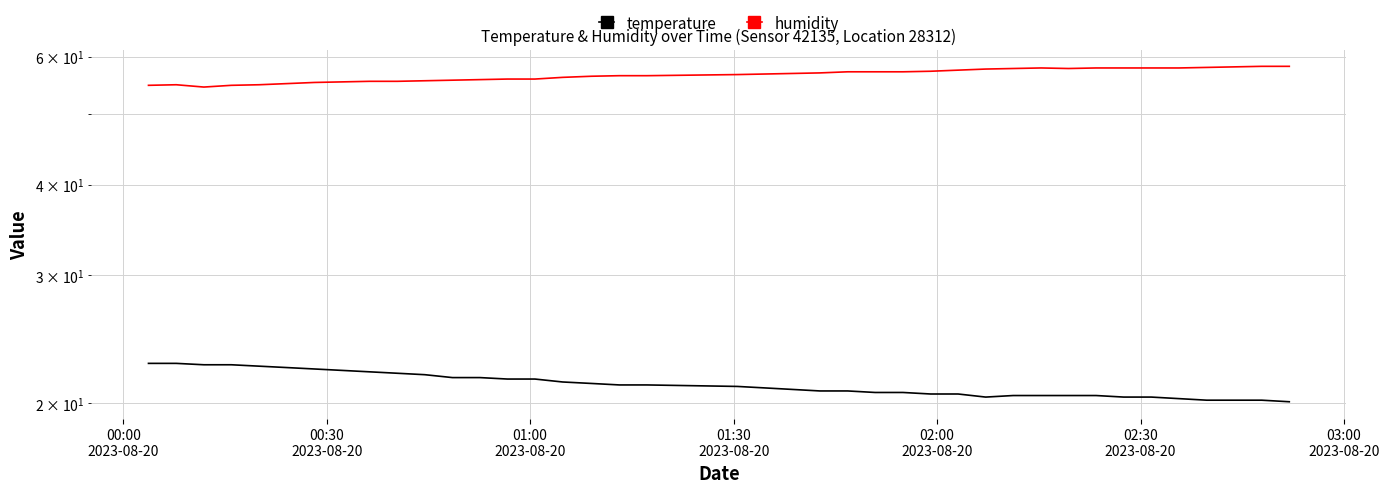

True or false: humidity and temperature cross at least once.

False